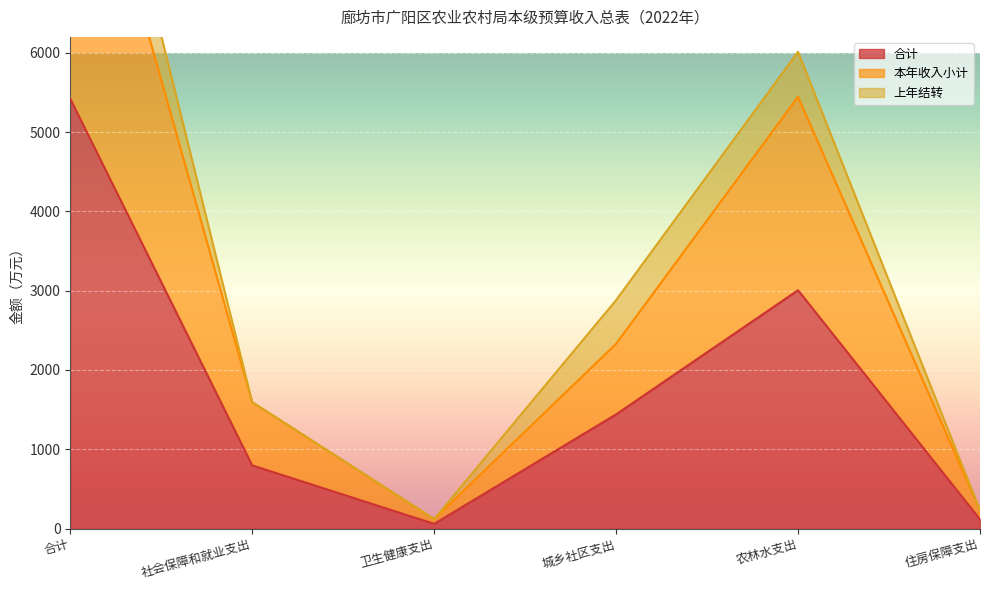

What is the value of the 本年收入小计 point at the 4th from the left?

2330.1